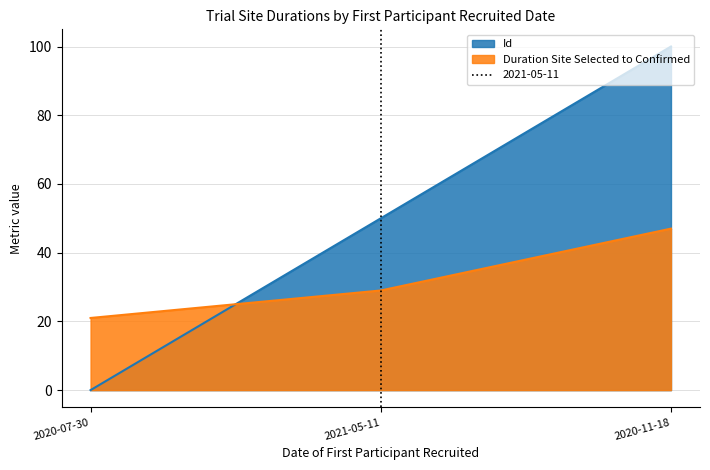

What is the value of the Duration Site Selected to Confirmed point at the 2nd from the left?

29